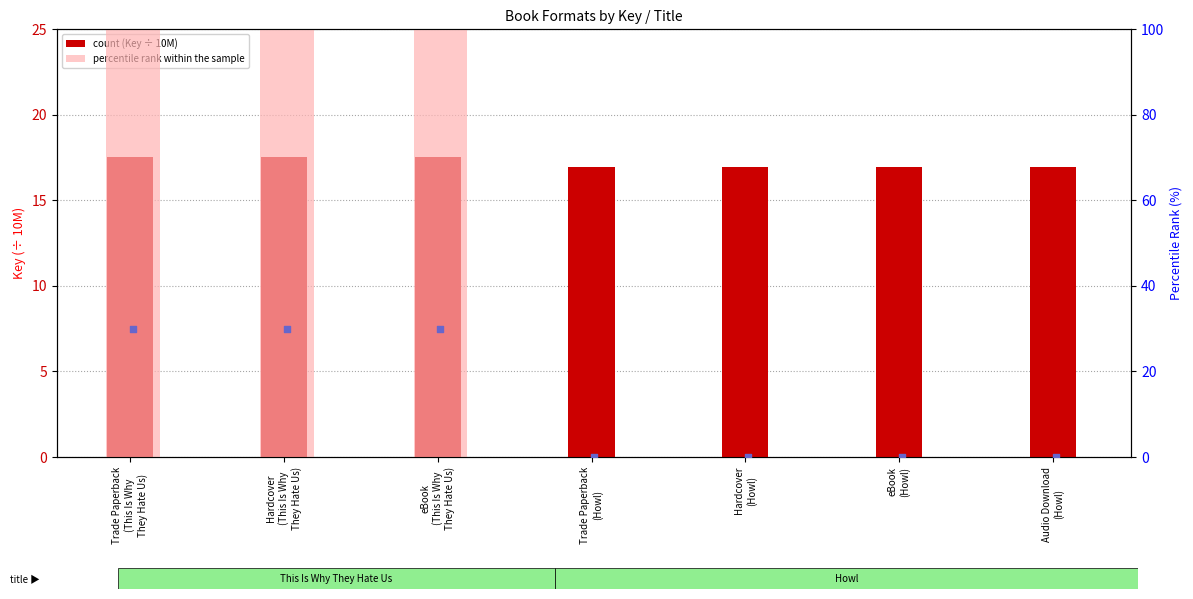

At which category is the sum across all series the highest?

Trade Paperback
(This Is Why
They Hate Us)